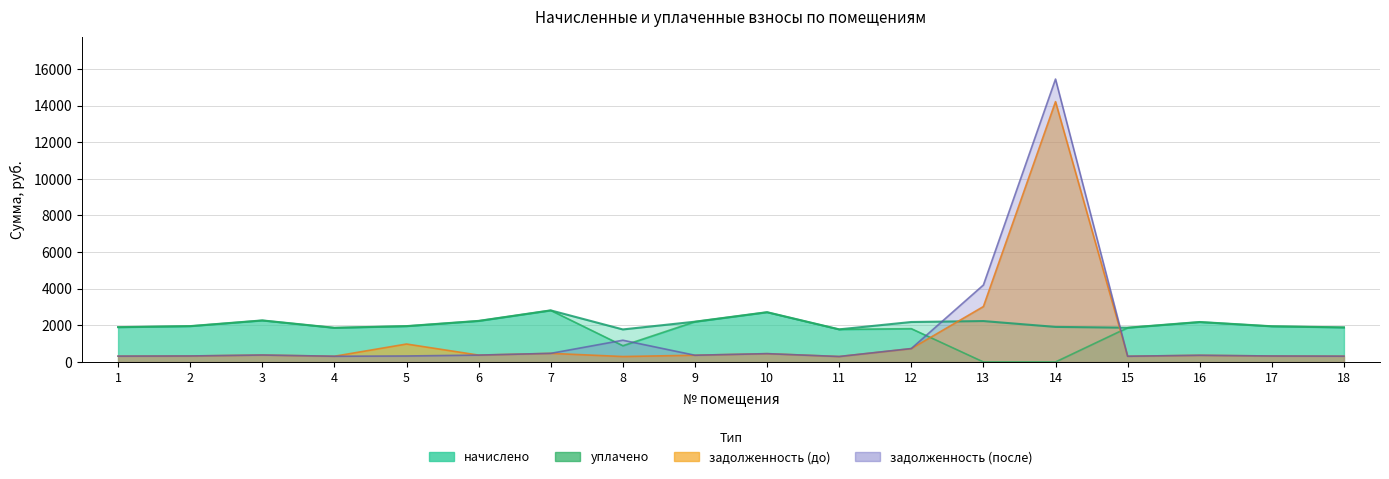

What is the maximum value shown in the chart?

15450.4